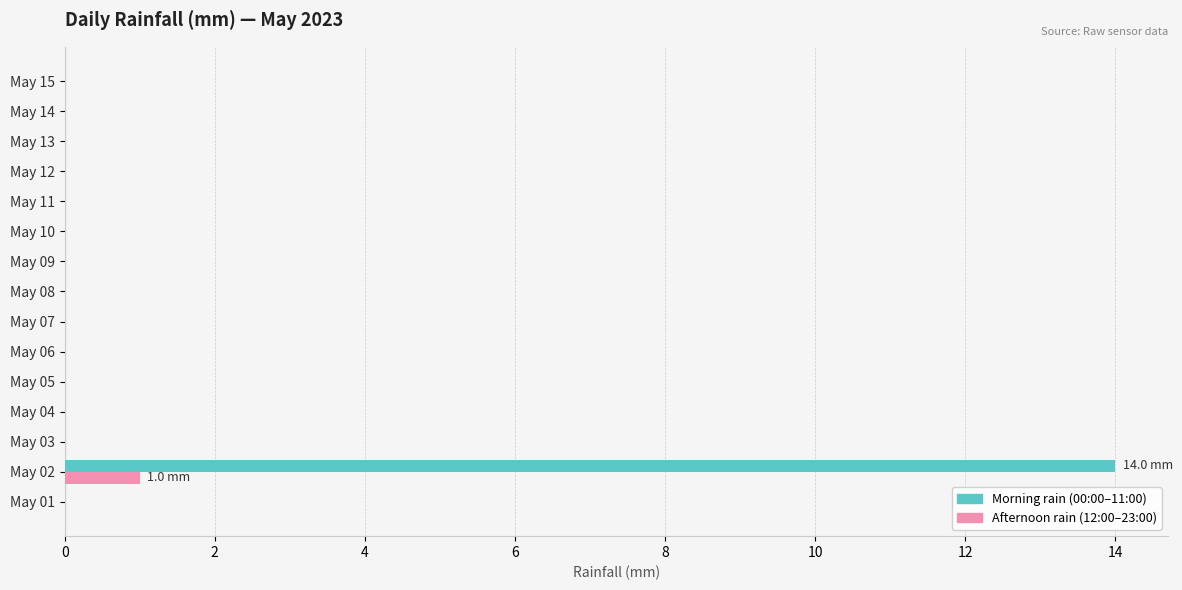

Count the number of data series in this chart.

2